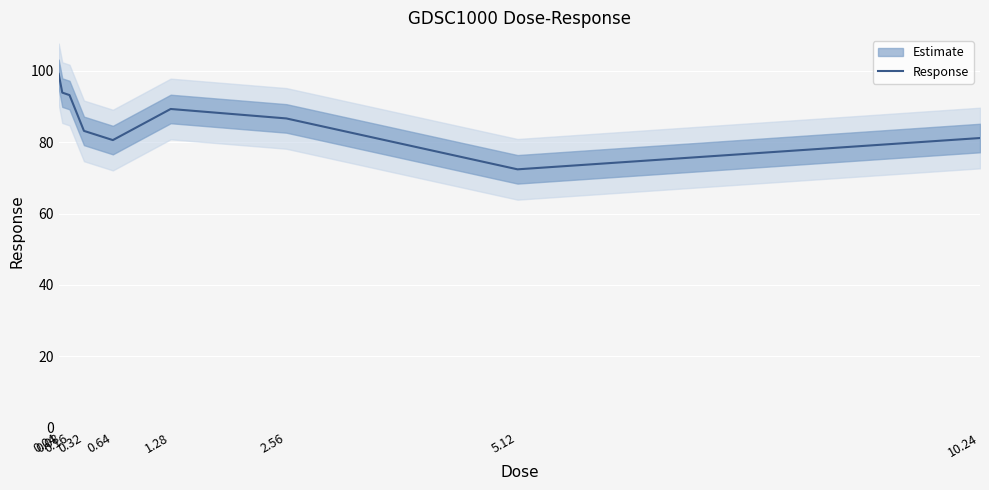

The chart shows a value of 45.5 at 1.28. True or false?

False